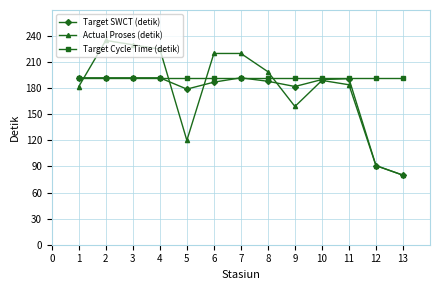

True or false: Actual Proses (detik) and Target Cycle Time (detik) intersect in this chart.

True